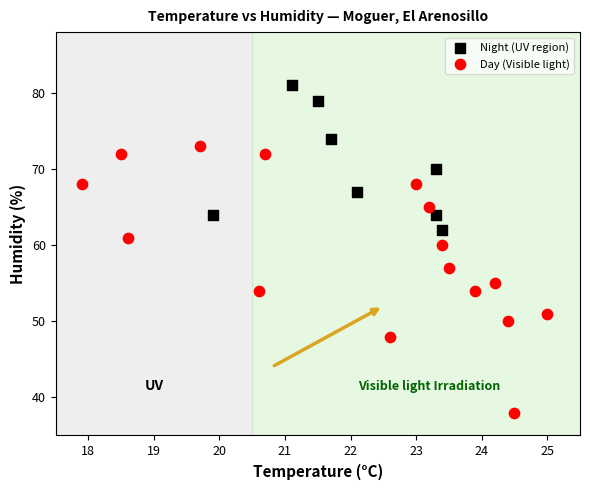

Which series reaches the maximum Y coordinate?

Night (UV region)